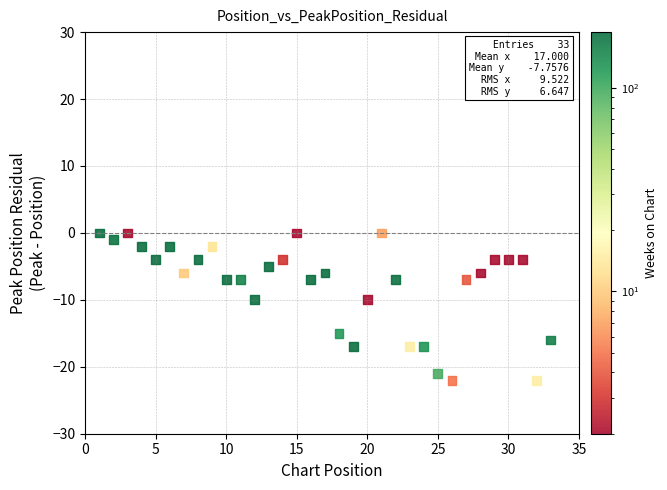

What is the range of Y values (max minus min)?

22